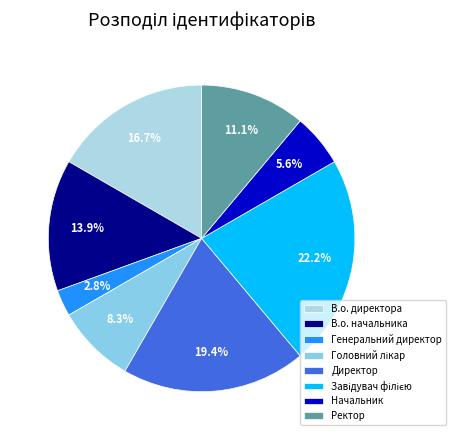

Approximately how many times larger is the value at Начальник compared to В.о. начальника?

0.4